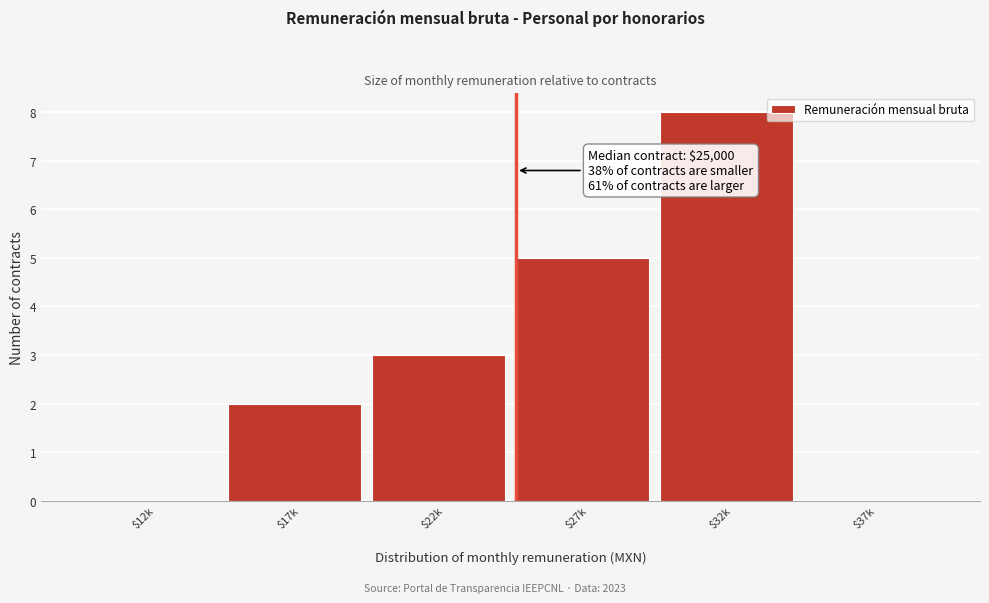

What is the maximum value shown in the chart?

8